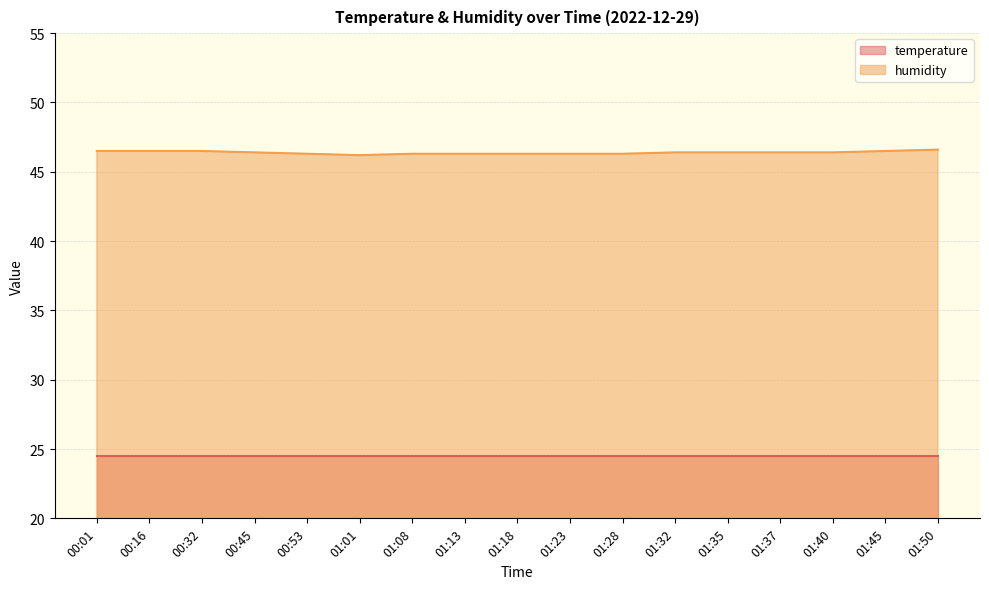

True or false: there are more than 0 points higher than both neighbors.

False